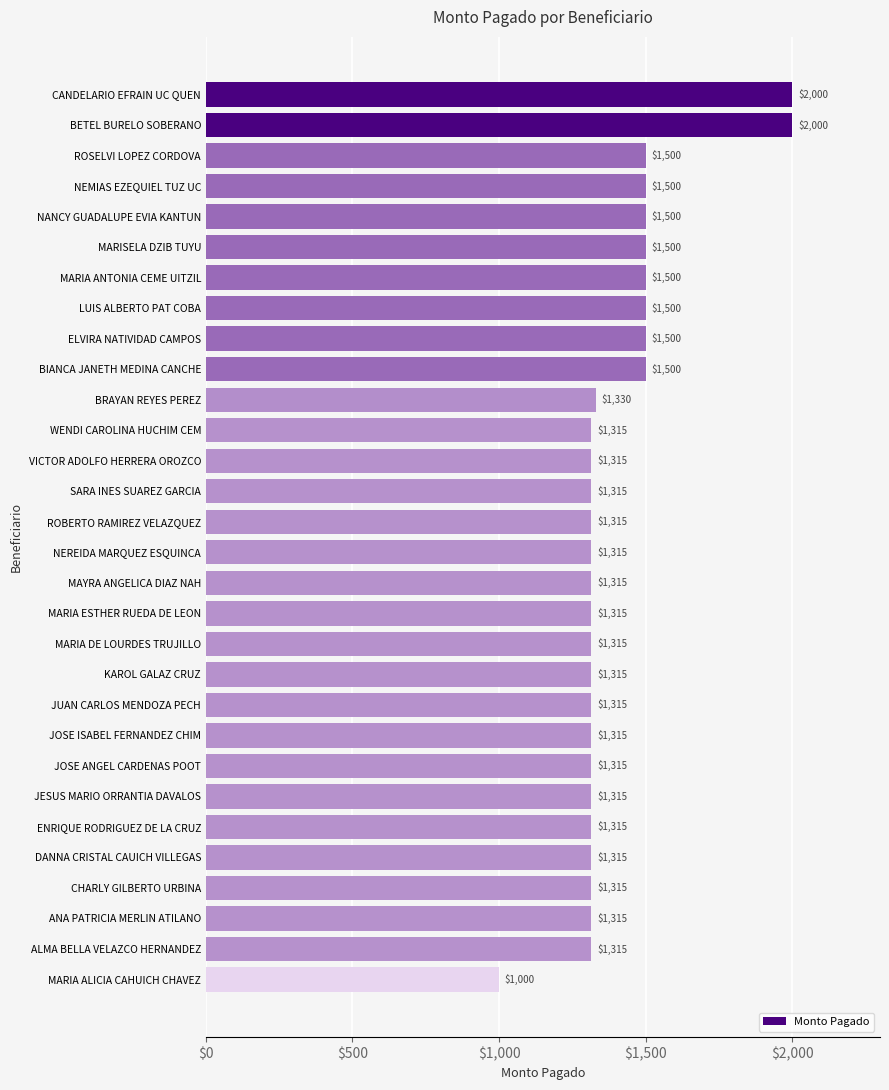

Approximately how many times larger is the value at ELVIRA NATIVIDAD CAMPOS compared to NEMIAS EZEQUIEL TUZ UC?

1.0